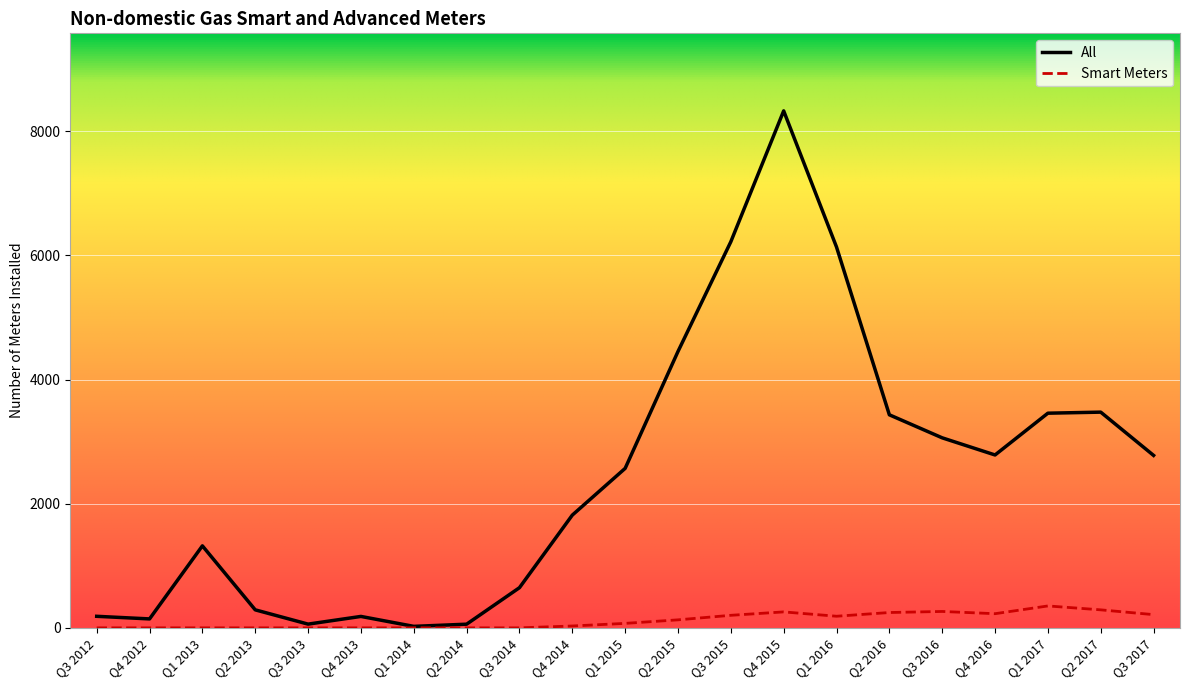

What are all the series names shown in the legend?

All, Smart Meters